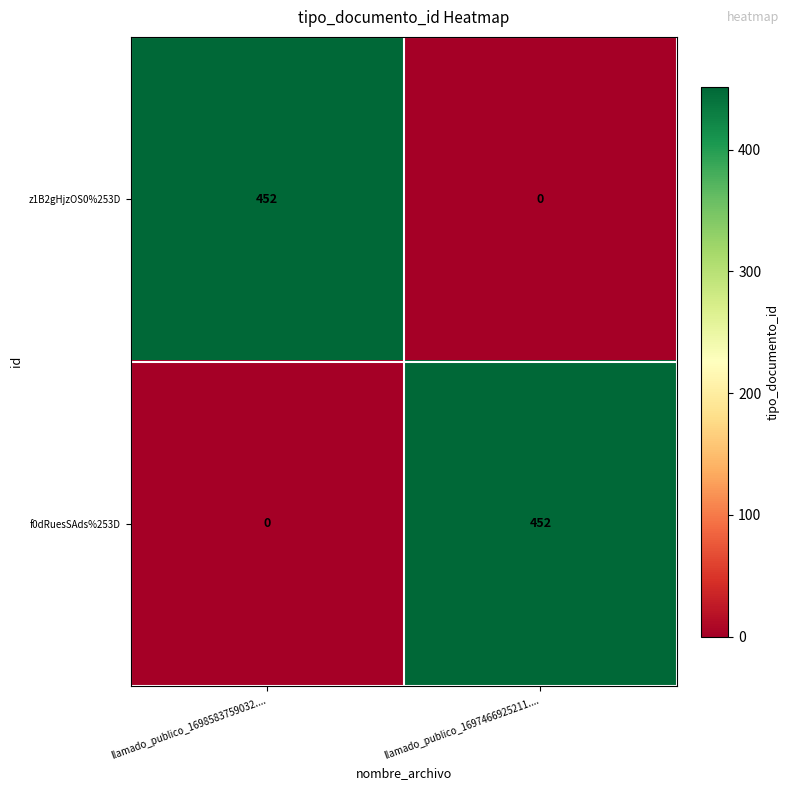

At llamado_publico_1697466925211...., list the series in order from smallest to largest.

z1B2gHjzOS0%253D, f0dRuesSAds%253D